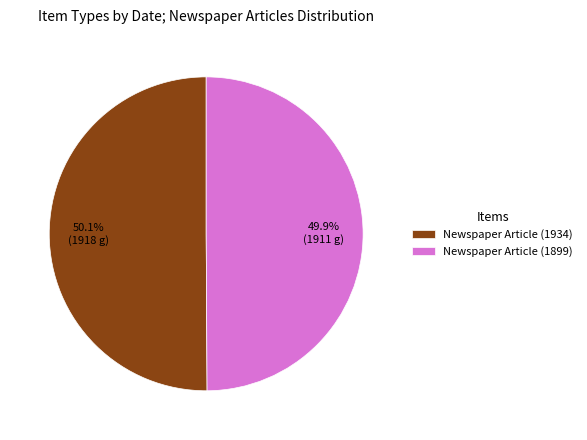

Is there a majority slice in this chart?

Yes